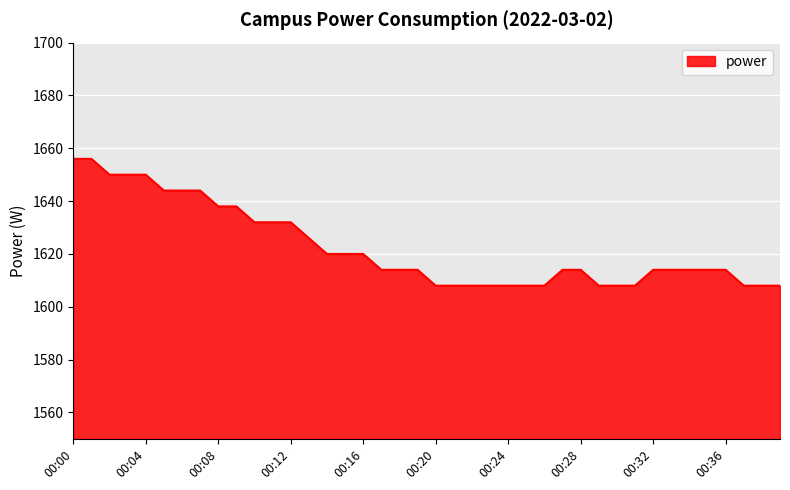

Reading left to right, what are all the values shown in this chart?

1656	1656	1650	1650	1650	1644	1644	1644	1638	1638	1632	1632	1632	1626	1620	1620	1620	1614	1614	1614	1608	1608	1608	1608	1608	1608	1608	1614	1614	1608	1608	1608	1614	1614	1614	1614	1614	1608	1608	1608